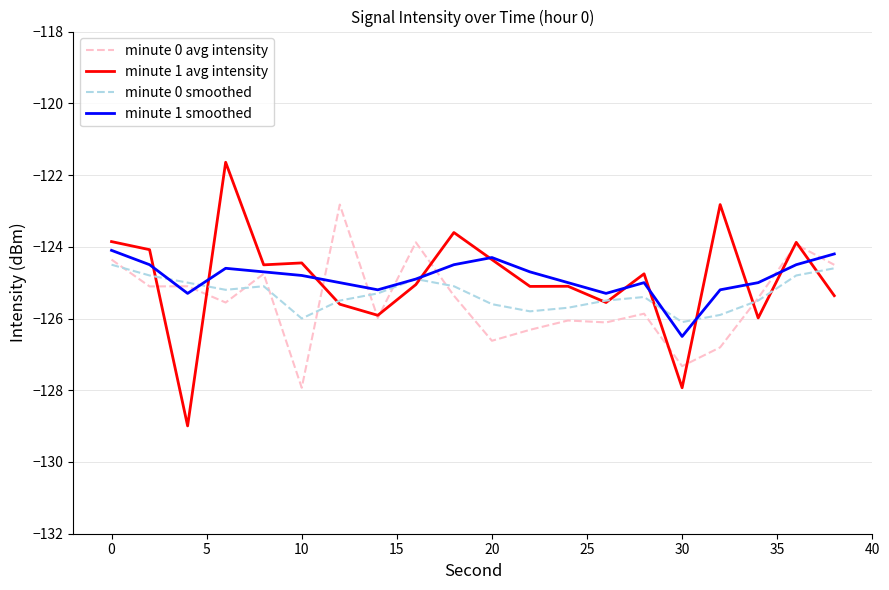

Which series has the largest range (max minus min)?

minute 1 avg intensity